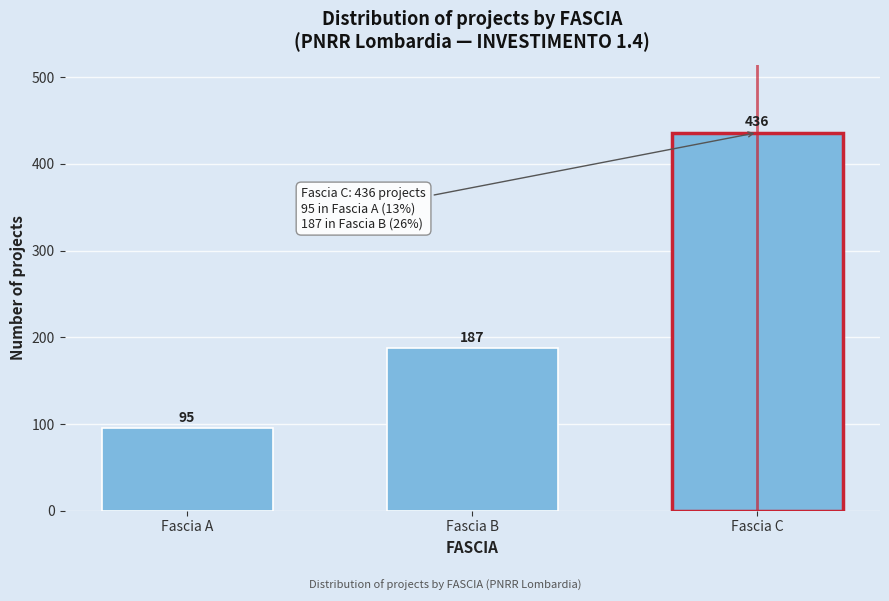

Reading left to right, extract all data points from this chart.

Fascia A=95	Fascia B=187	Fascia C=436